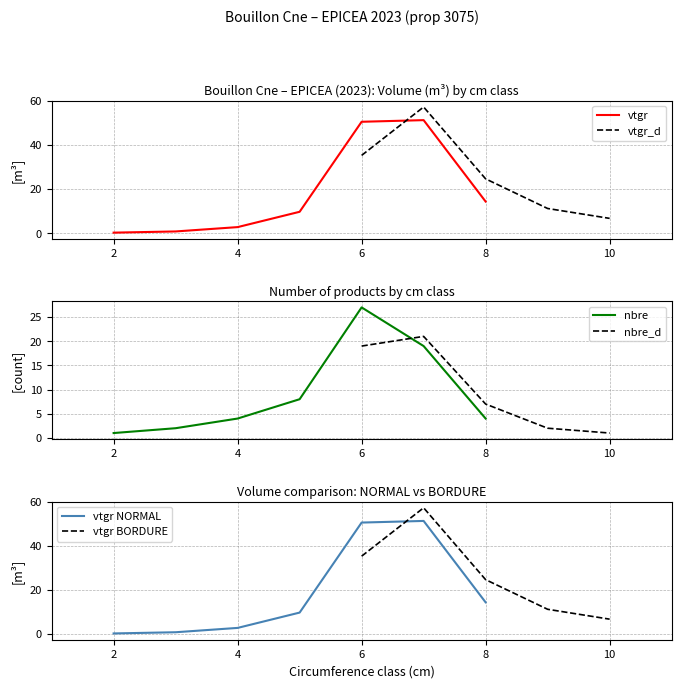

Reading left to right, extract all data points from this chart.

produit_vtgr_NORMAL: 0.3	0.8	2.8	9.7	50.6	51.3	14.4	35.3	57.3	24.7	11.2	6.8
produit_nbre_NORMAL: 1.0	2.0	4.0	8.0	27.0	19.0	4.0	19.0	21.0	7.0	2.0	1.0
produit_nbre_BORDURE: 0.0	0.0	0.0	0.0	0.0	0.0	0.0	19.0	21.0	7.0	2.0	1.0